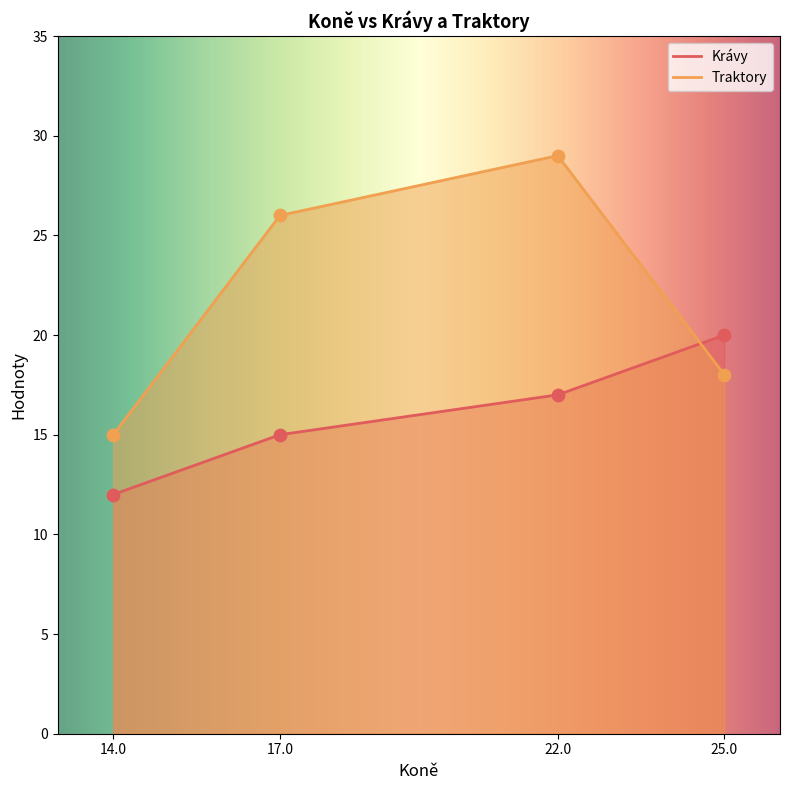

Which series has the largest total across all categories?

Traktory